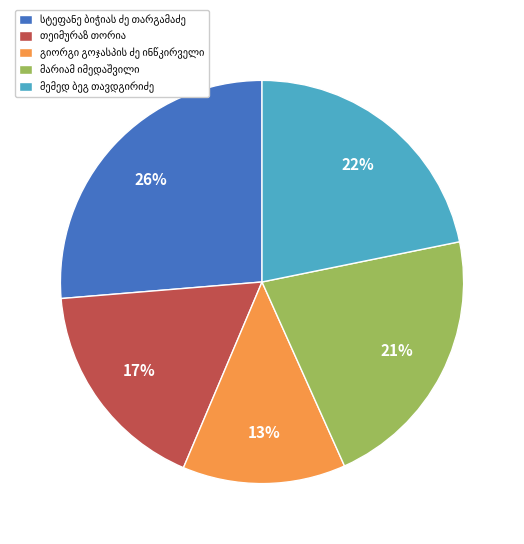

Does any single category account for the majority?

No